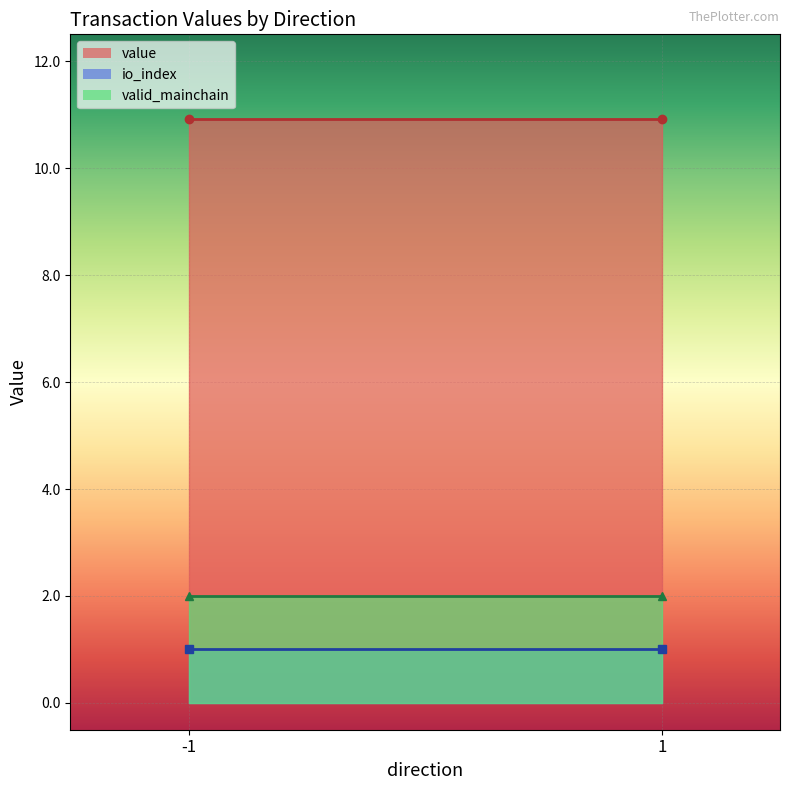

The valid_mainchain series shows 0.7 at -1. True or false?

False